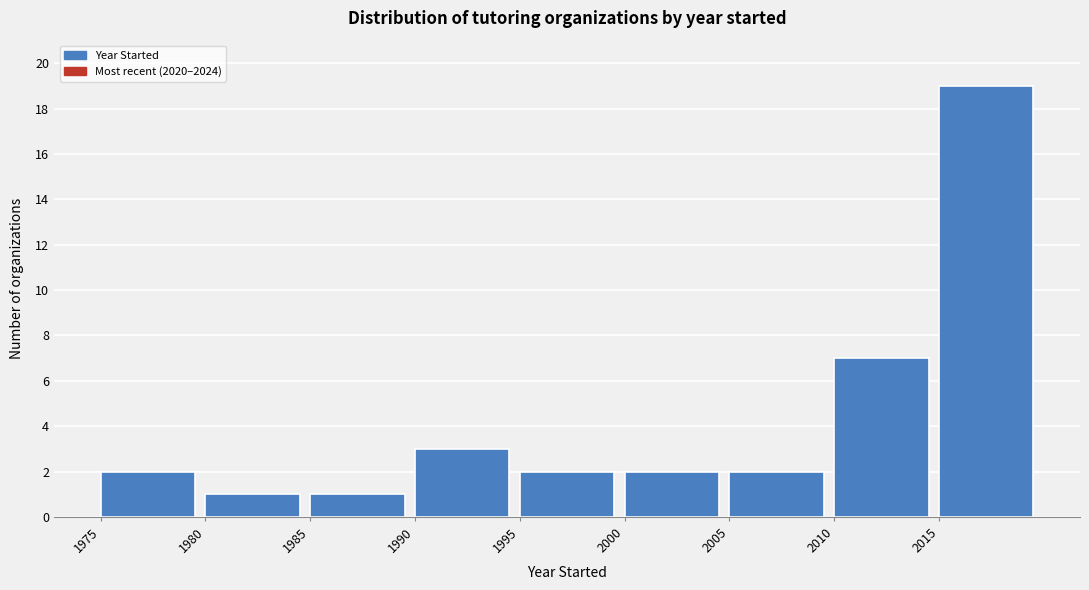

Reading left to right, transcribe this chart: for each bar, give the range it covers on the x-axis and its height. The values are not printed on the chart, so give them approximately, as read against the axis.

1975 to 1980: 2
1980 to 1985: 1
1985 to 1990: 1
1990 to 1995: 3
1995 to 2000: 2
2000 to 2005: 2
2005 to 2010: 2
2010 to 2015: 7
2015 to 2020: 19